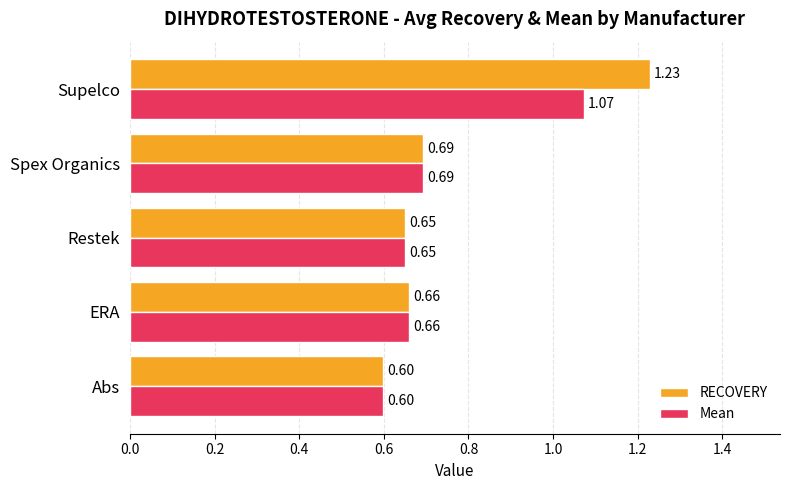

Which series has the widest spread of values?

RECOVERY